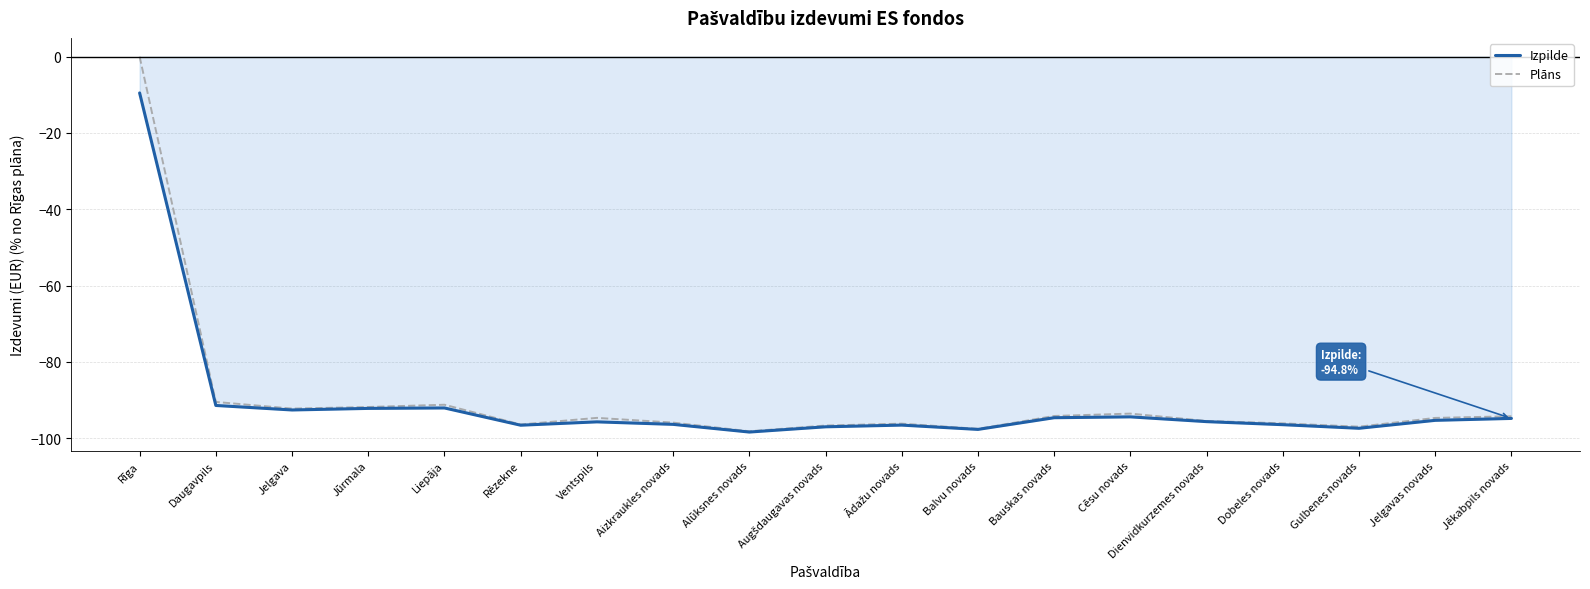

What is the label of the 14th point from the left?

Cēsu novads